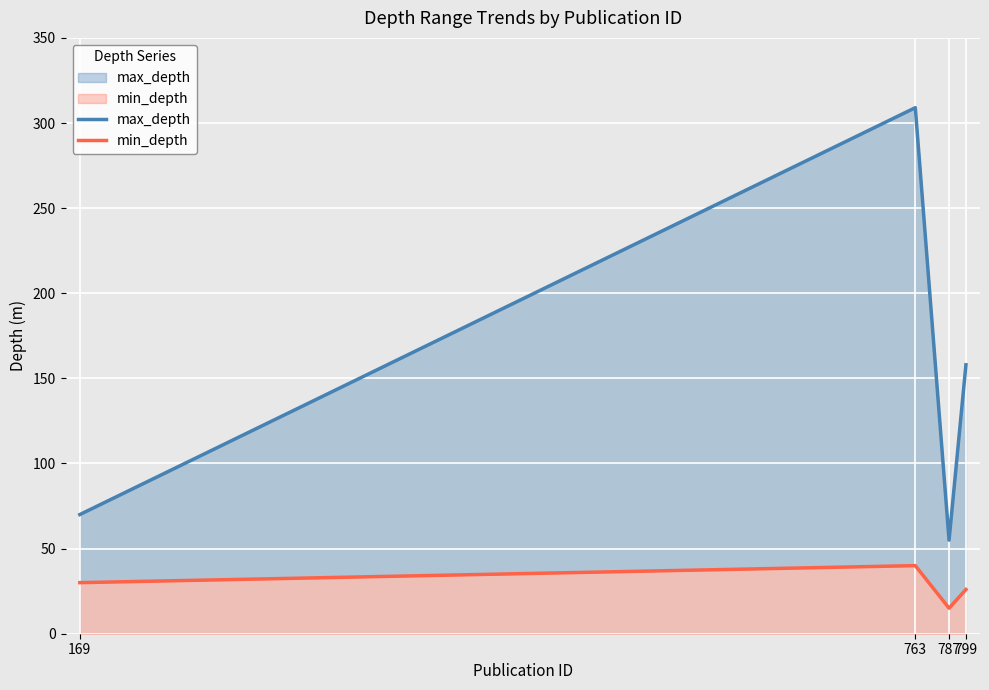

Where is max_depth nearest to the value 182?

799